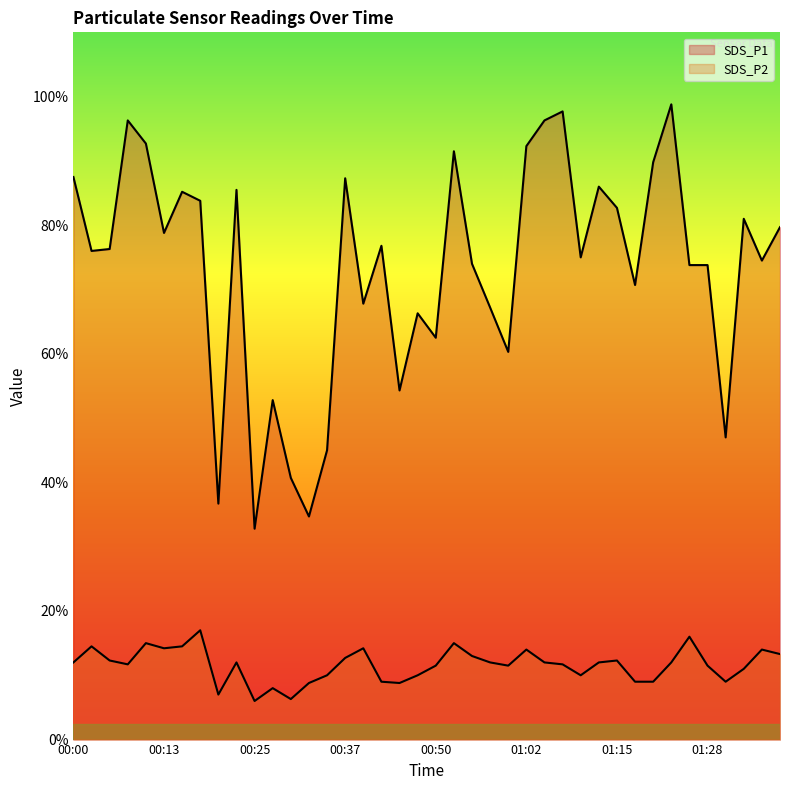

What is the label of the 40th point from the right?

00:00